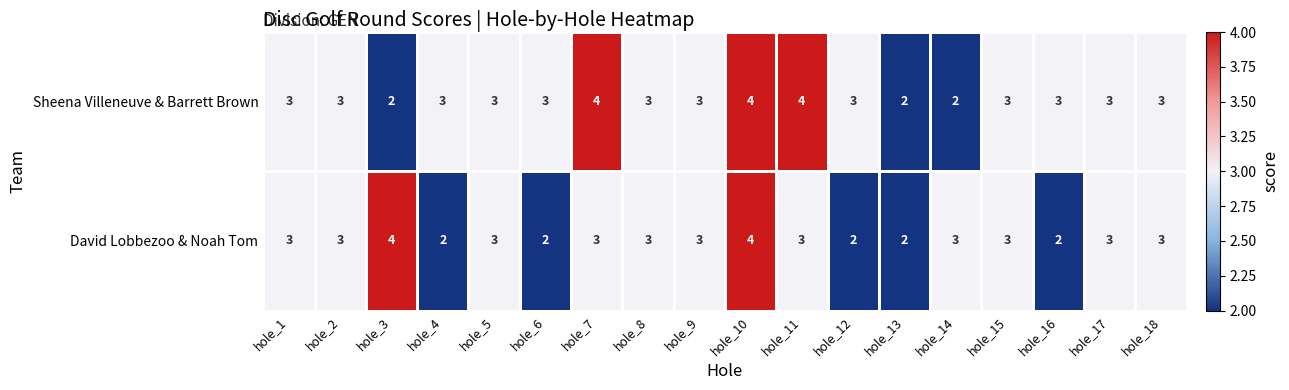

The Sheena Villeneuve & Barrett Brown series shows 5 at hole_6. True or false?

False